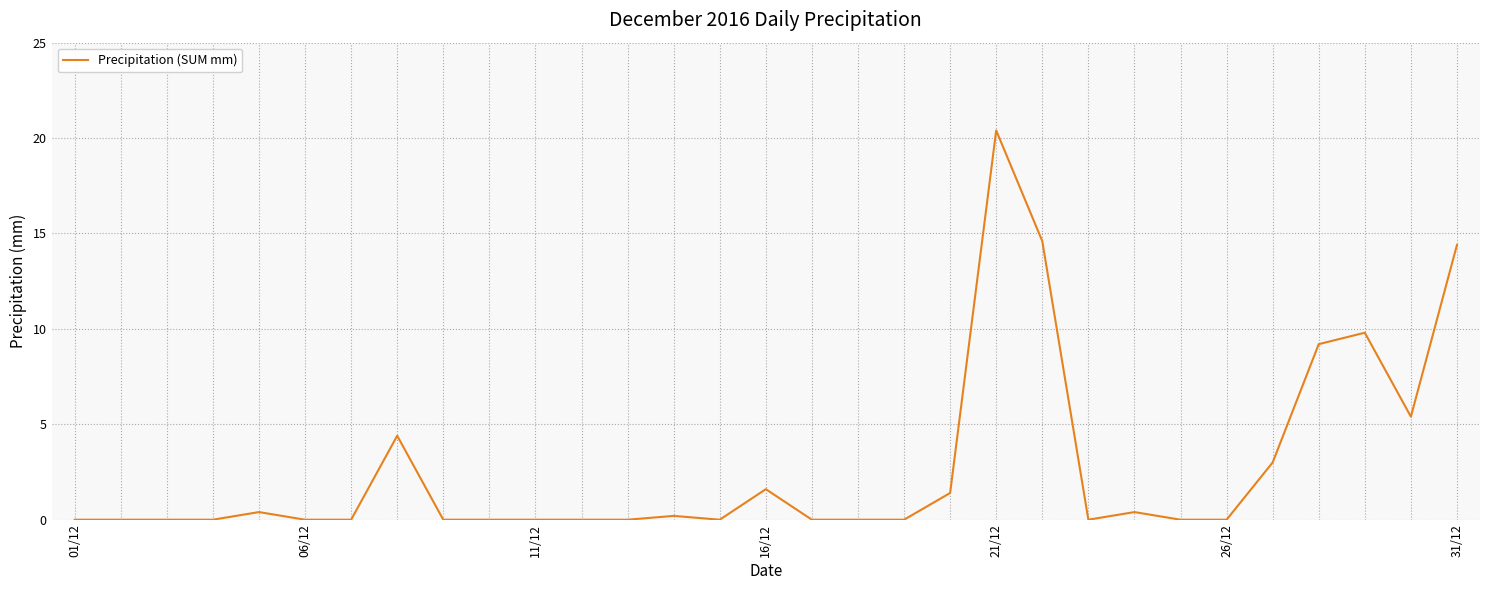

What is the maximum value shown in the chart?

20.4